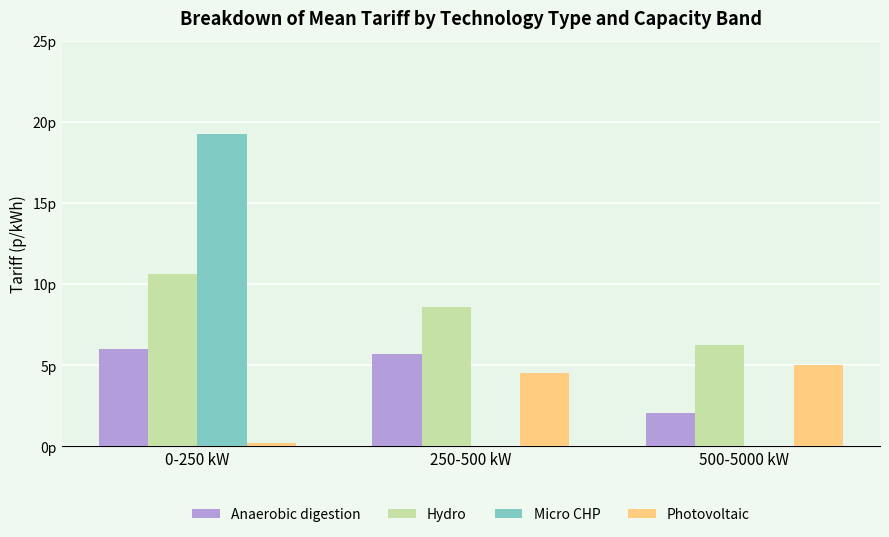

Rank the categories by Hydro value from lowest to highest.

500-5000 kW, 250-500 kW, 0-250 kW